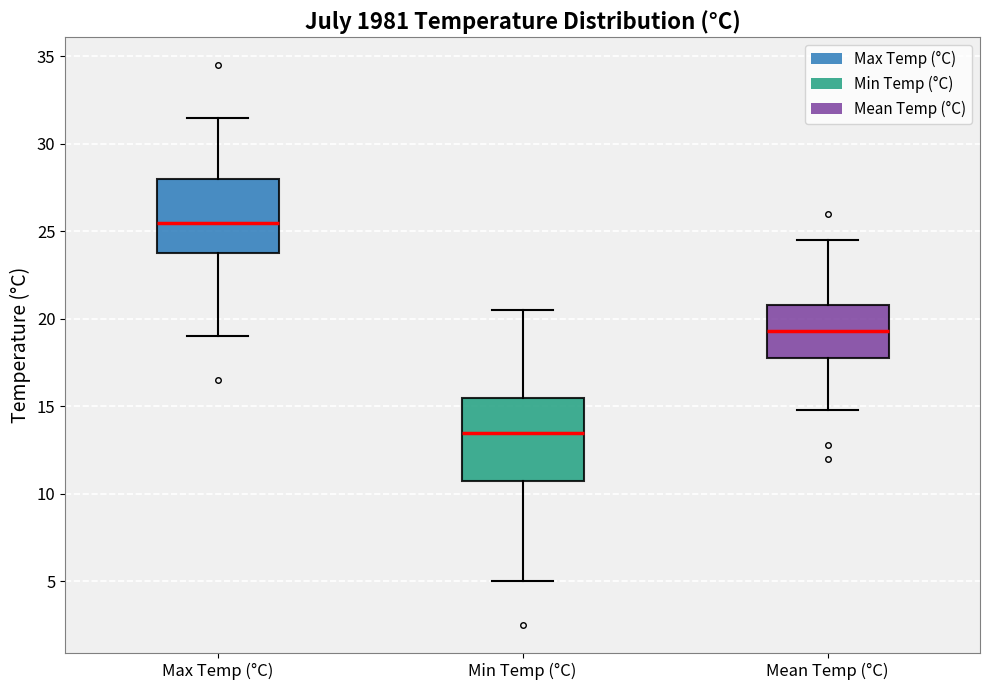

Which box is the tallest, from its lower edge to its upper edge?

Min Temp (°C)